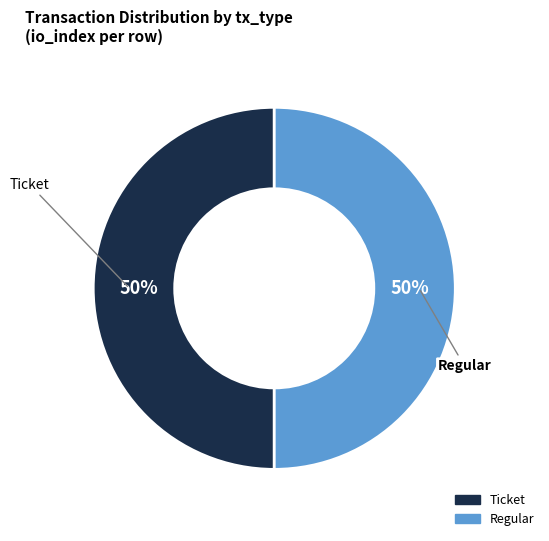

Which slice is the largest?

Regular (io_index=3)